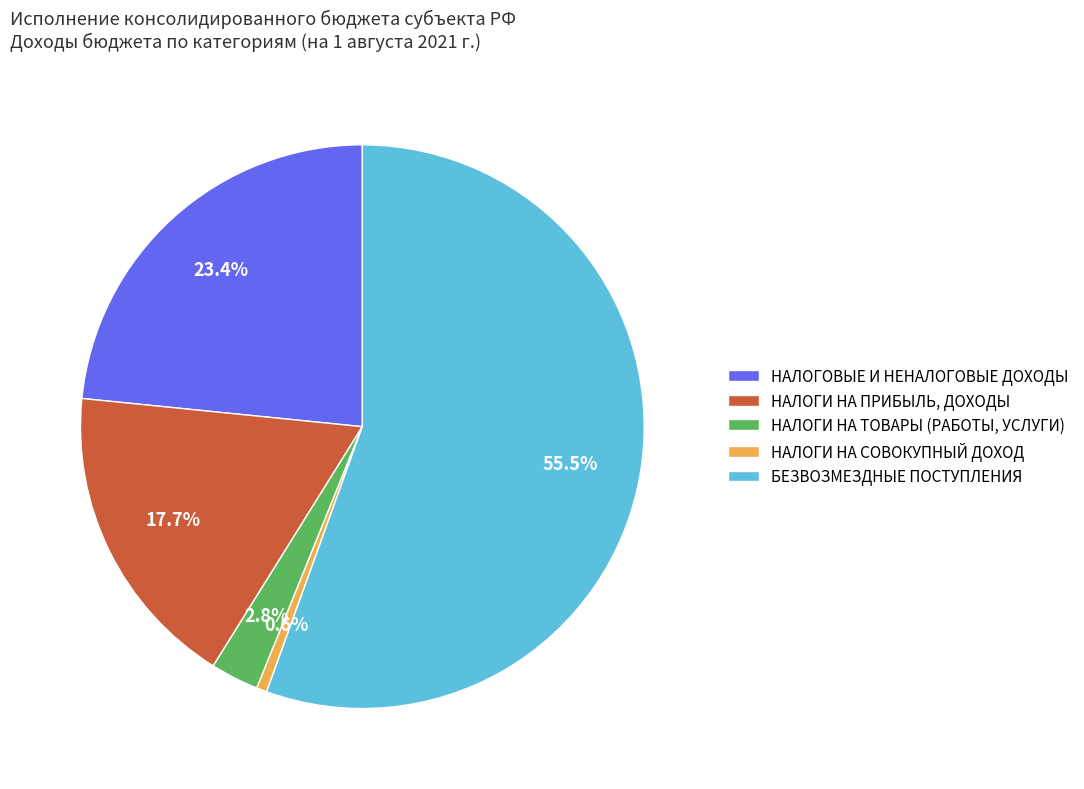

To the nearest percent, what is the average slice percentage?

20%